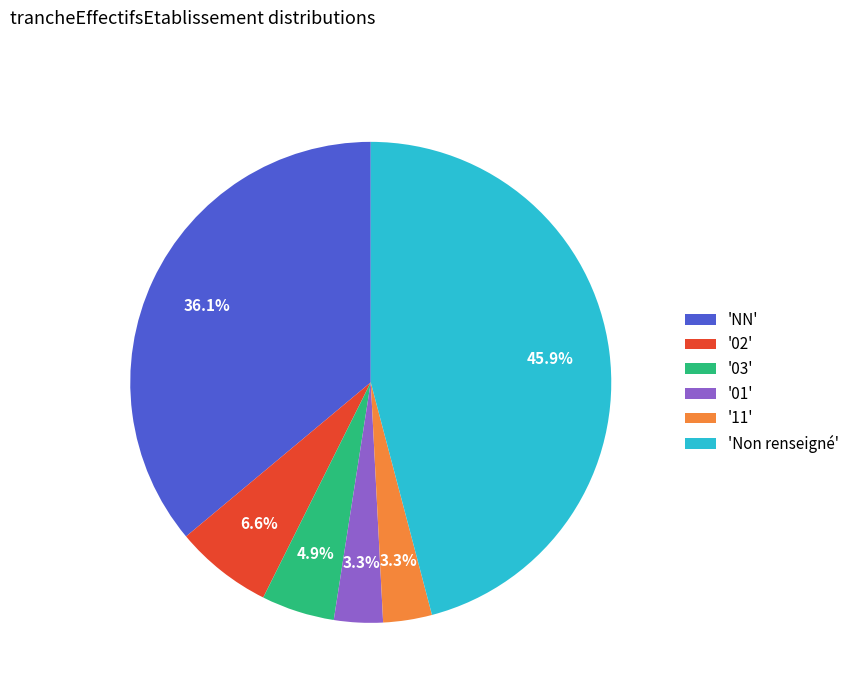

What is the largest slice in the pie chart?

'Non renseigné'